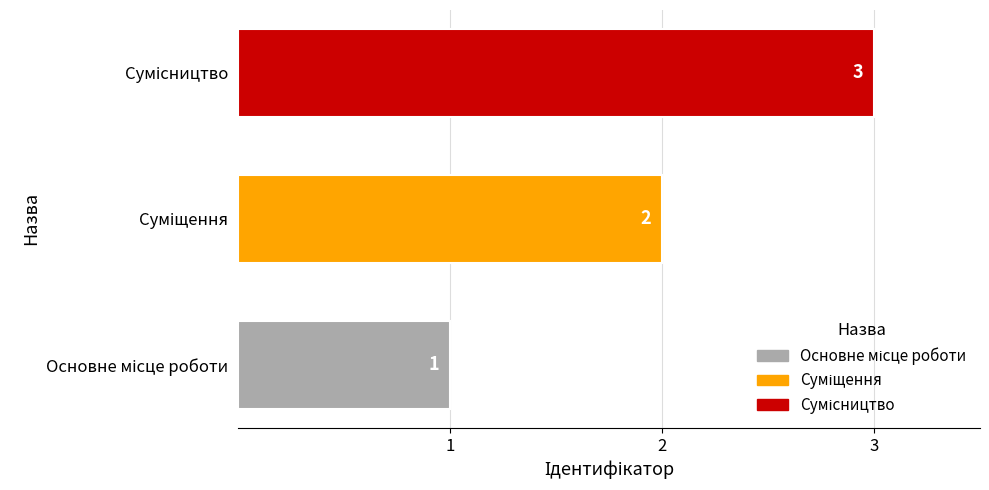

What is the sum of all values?

6